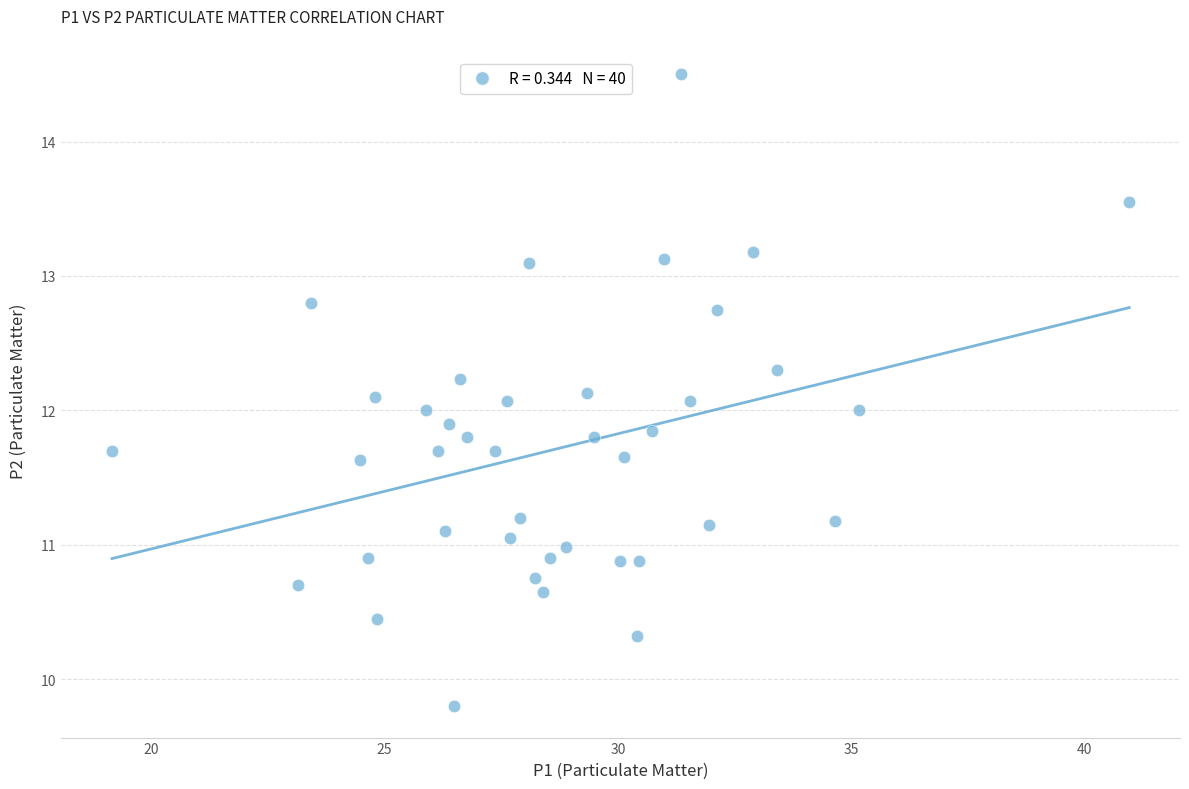

What is the range of X values (max minus min)?

21.8